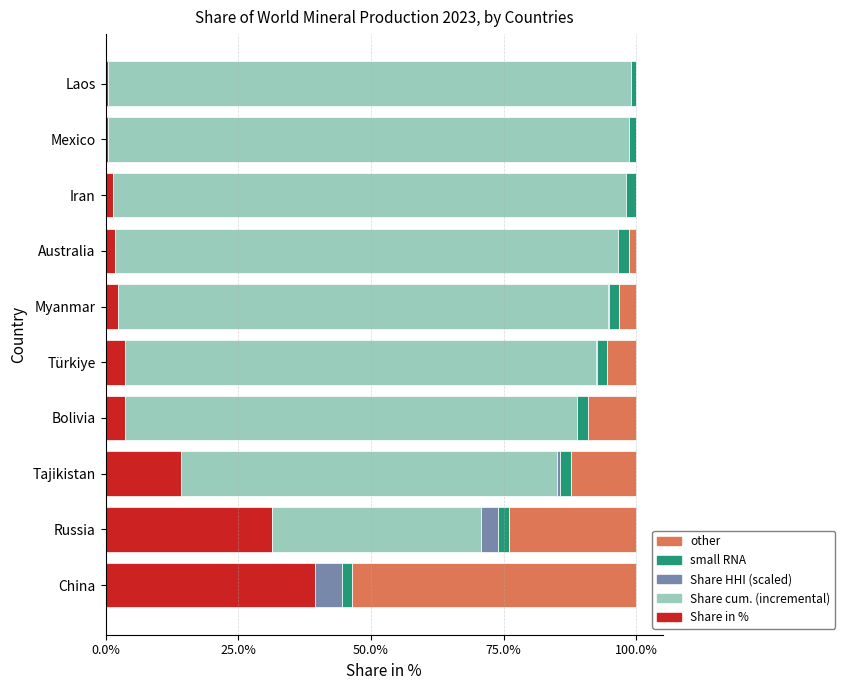

What is the sum of all Share in % values?

99.1